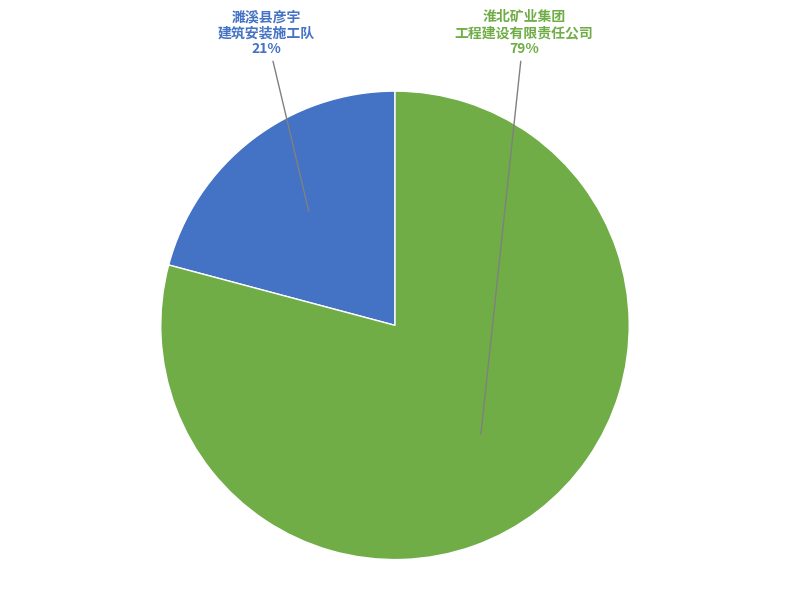

Do 淮北矿业集团 工程建设有限责任公司 and 濉溪县彦宇 建筑安装施工队 together represent more than half of the pie?

Yes